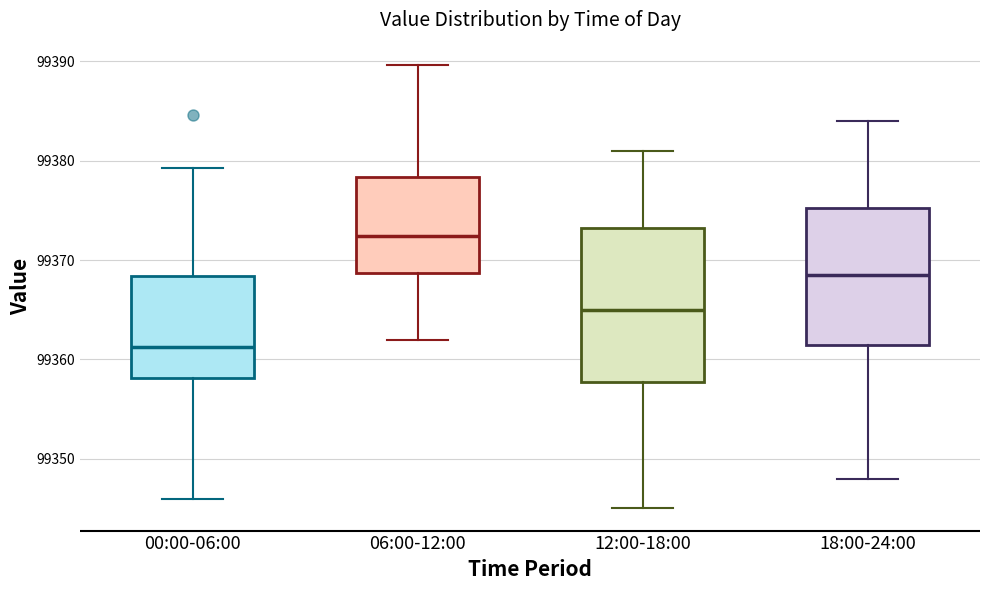

Reading left to right, read every box against the y-axis: the position of its median line, the range the box covers, and the ends of its whiskers. The values are not printed on the chart, so give them approximately, as read against the axis.

00:00-06:00: median 99361, box 99358 to 99368, whiskers 99346 to 99379
06:00-12:00: median 99372, box 99369 to 99378, whiskers 99362 to 99390
12:00-18:00: median 99365, box 99358 to 99373, whiskers 99345 to 99381
18:00-24:00: median 99369, box 99362 to 99375, whiskers 99348 to 99384